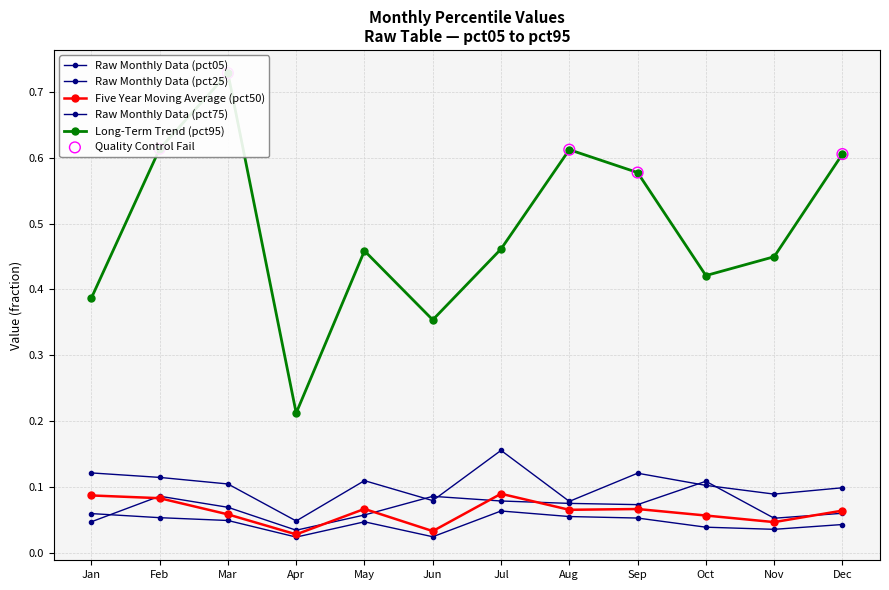

Which series has the largest total across all categories?

pct95